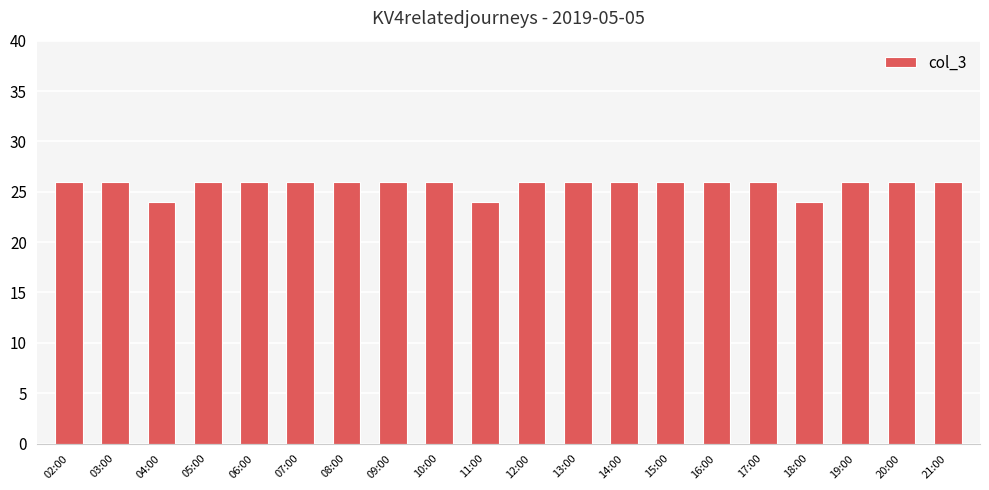

What position from the left is 05:00?

4